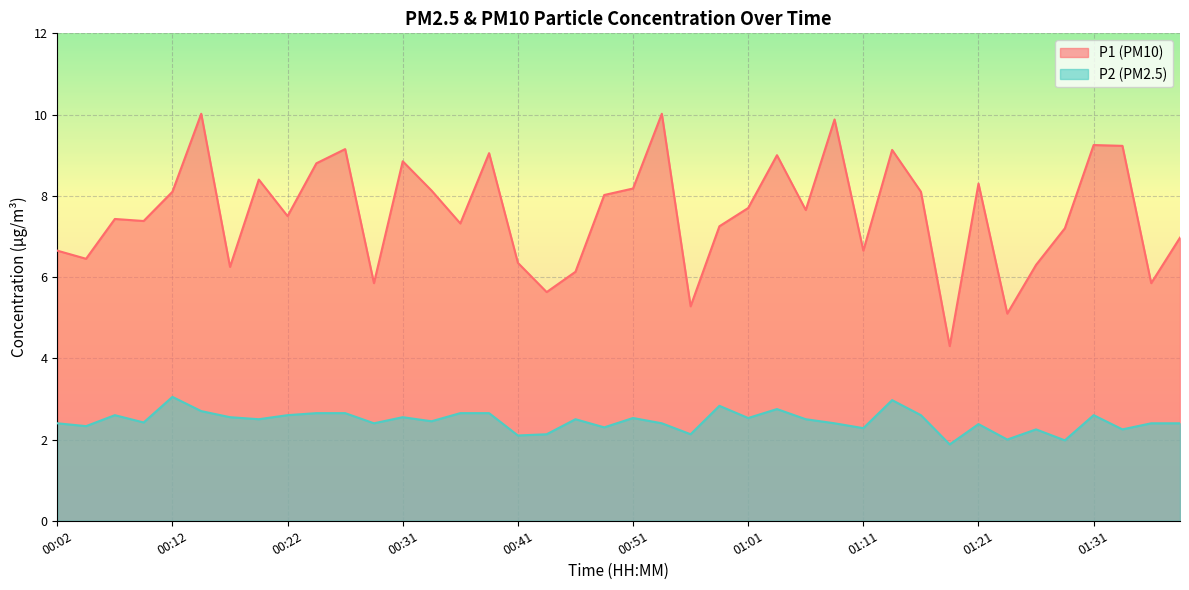

Rank the series at 01:01 from highest to lowest value.

P1 (PM10), P2 (PM2.5)